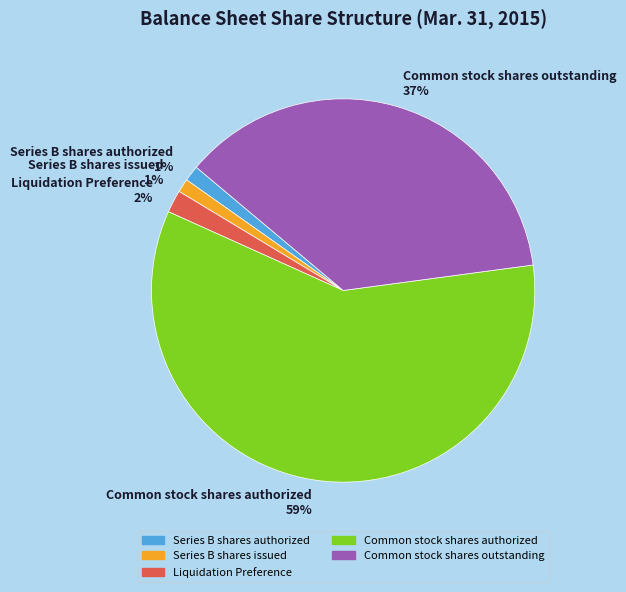

To the nearest percent, what portion does Series B shares authorized represent?

1%